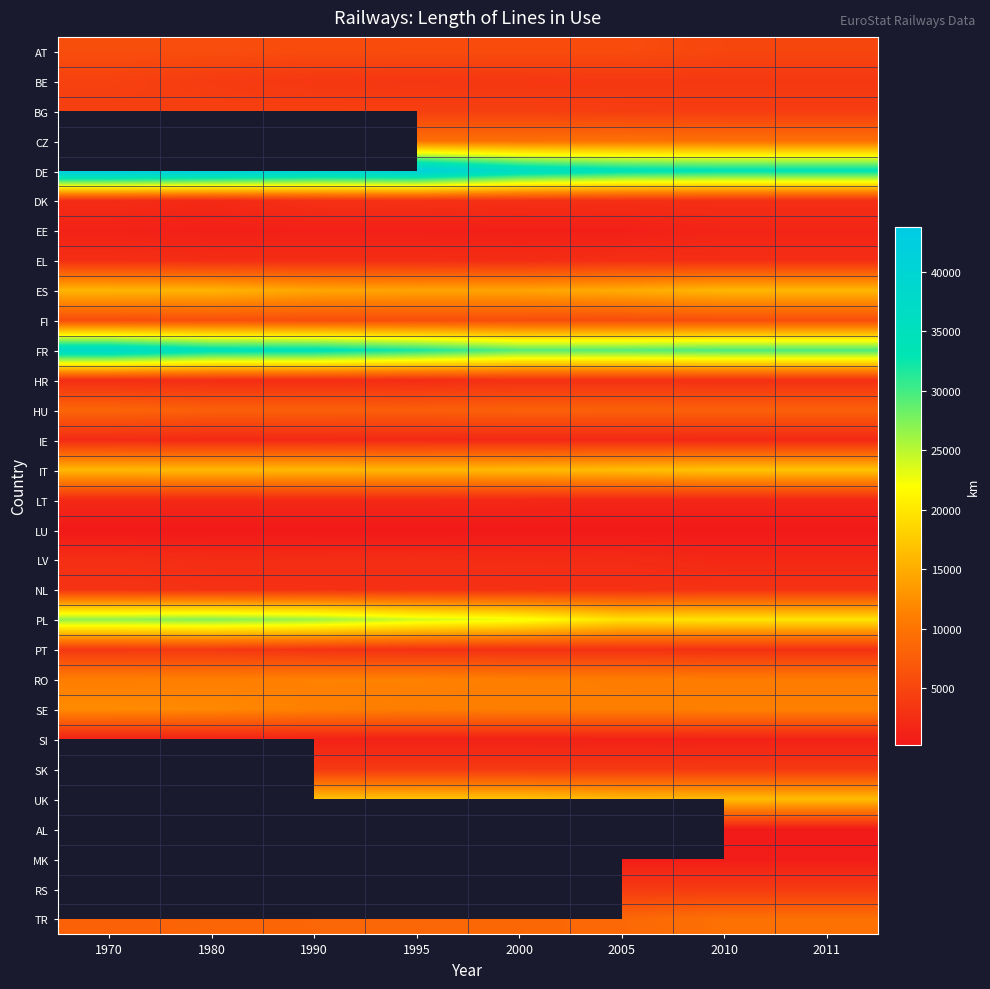

At which category does the chart reach its minimum across all series?

1980